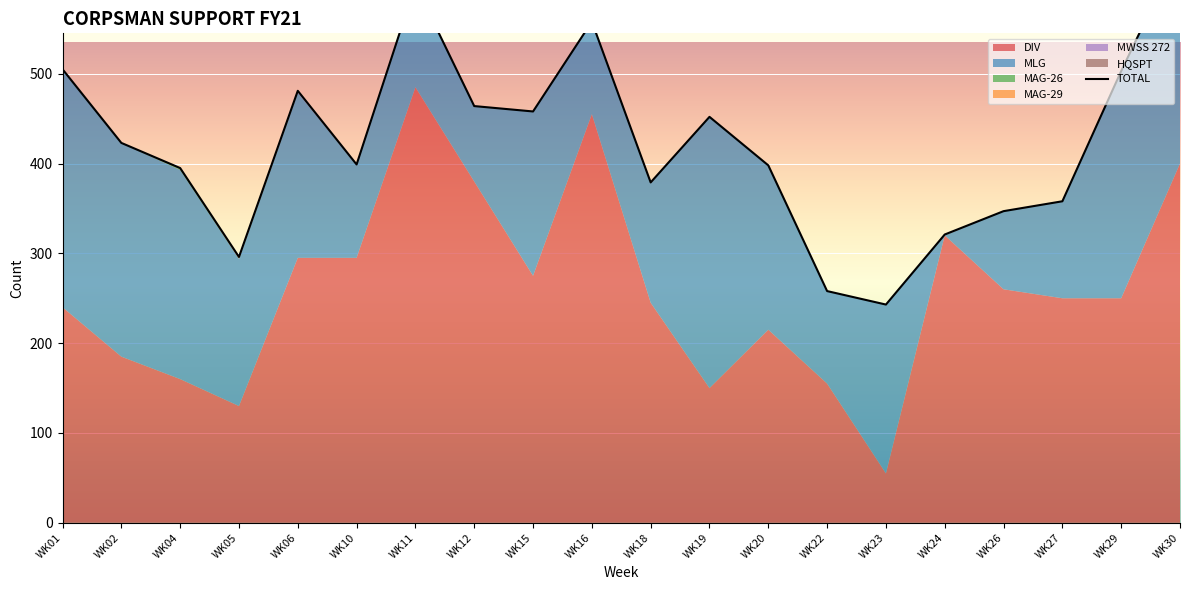

What is the sum of the values at WK15 and WK10?

857